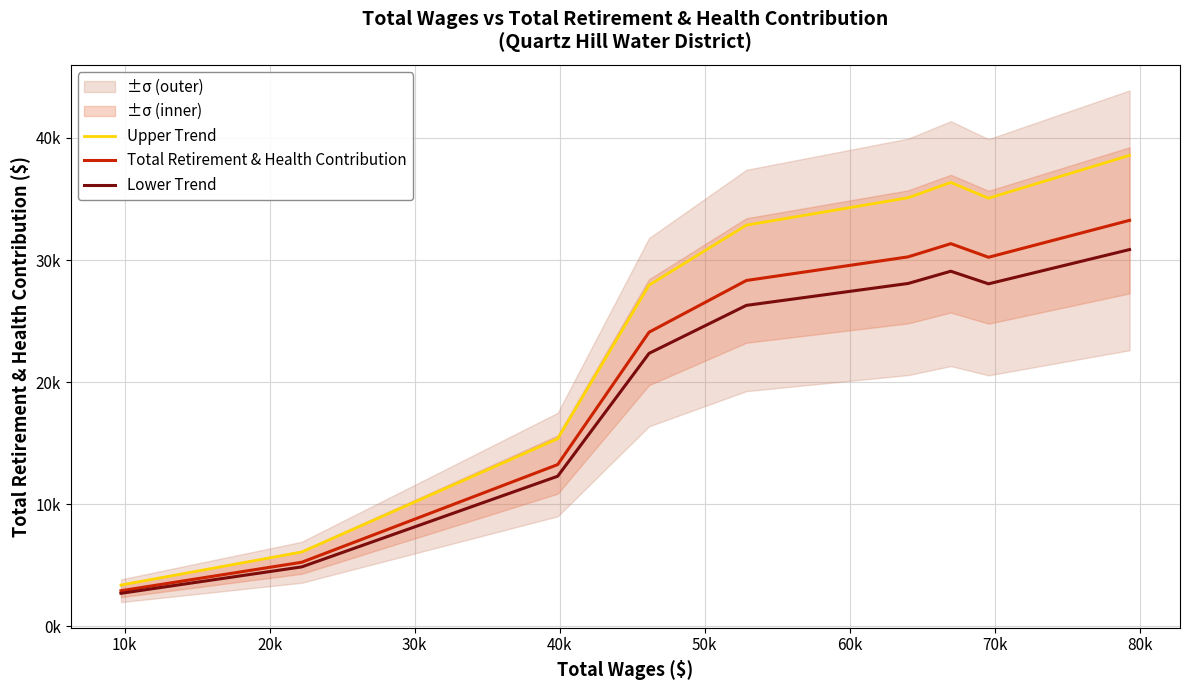

Reading right to left, transcribe all the data shown in this chart.

Upper Trend: 38572.3	35063.3	36354.4	35101.6	32857.0	27944.4	15365.4	6085.4	3379.1
Total Retirement & Health Contribution: 33252.0	30227.0	31340.0	30260.0	28325.0	24090.0	13246.0	5246.0	2913.0
Lower Trend: 30857.9	28050.7	29083.5	28081.3	26285.6	22355.5	12292.3	4868.3	2703.3